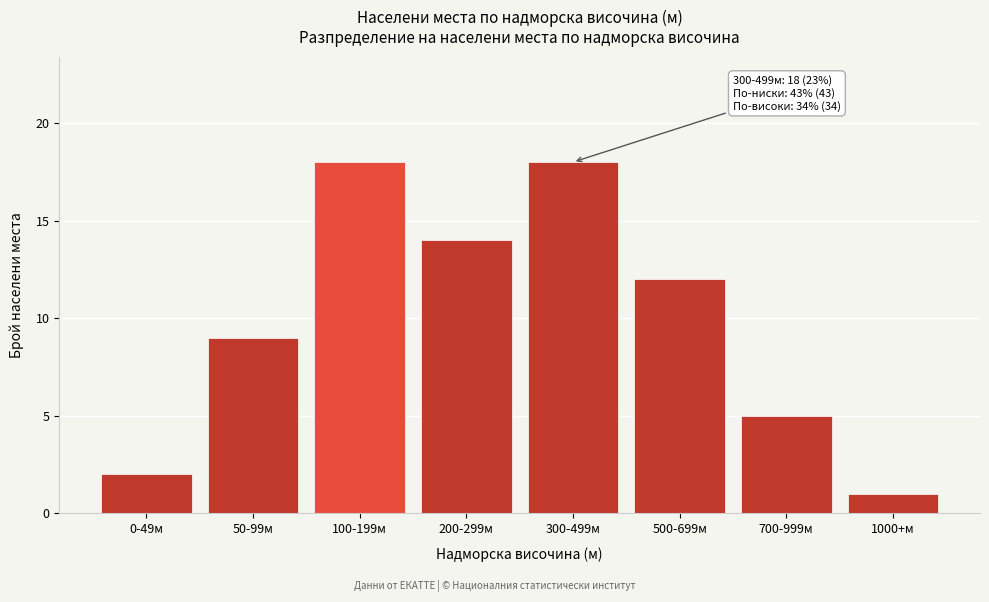

Reading left to right, extract all data points from this chart.

2	9	18	14	18	12	5	1